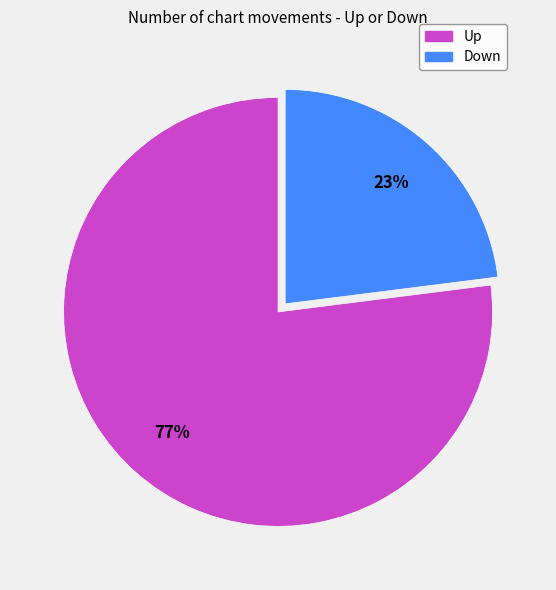

To the nearest percent, what is the average slice percentage?

50%